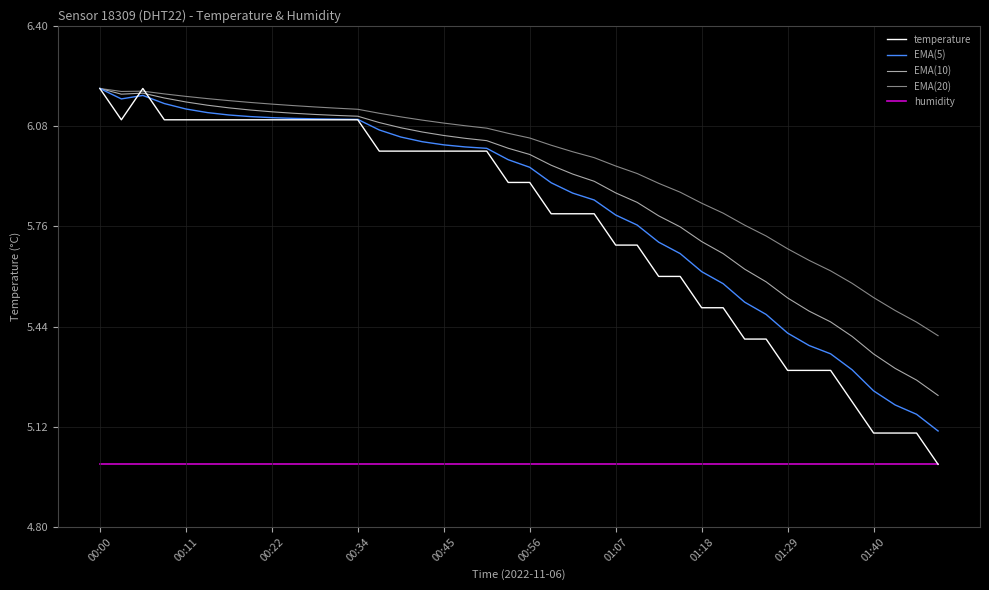

Is this an area chart (filled region under the line)?

No